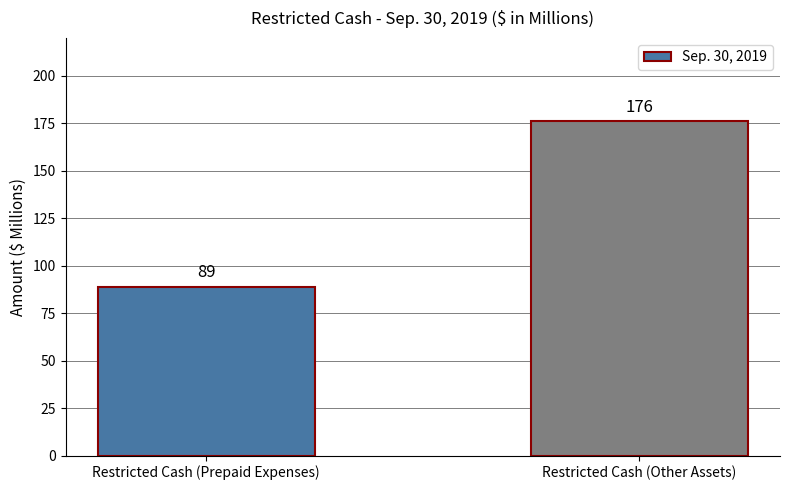

Does the chart contain any negative values?

No